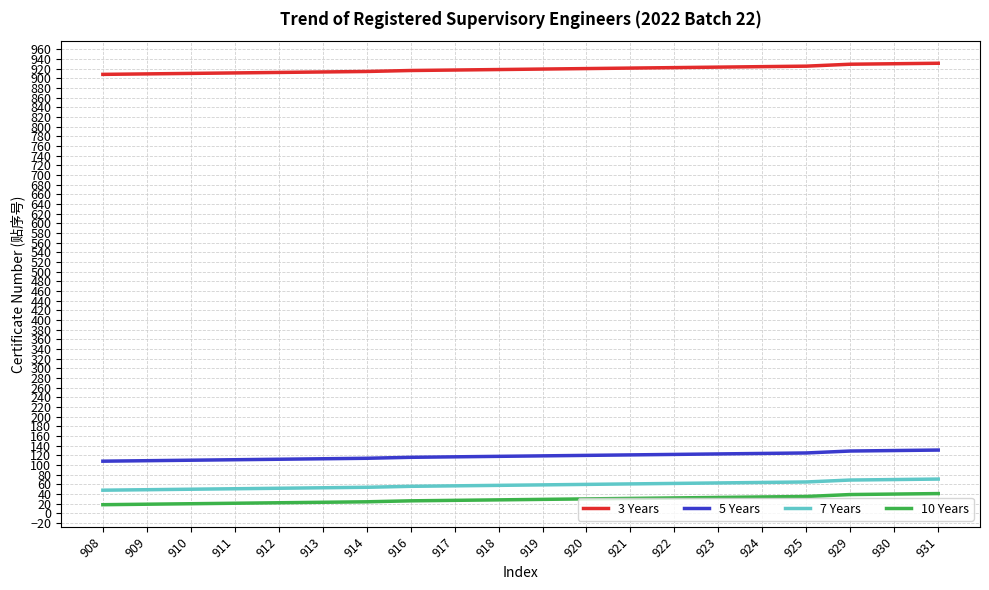

What is the difference between the maximum and minimum values in the 3 Years series?

23